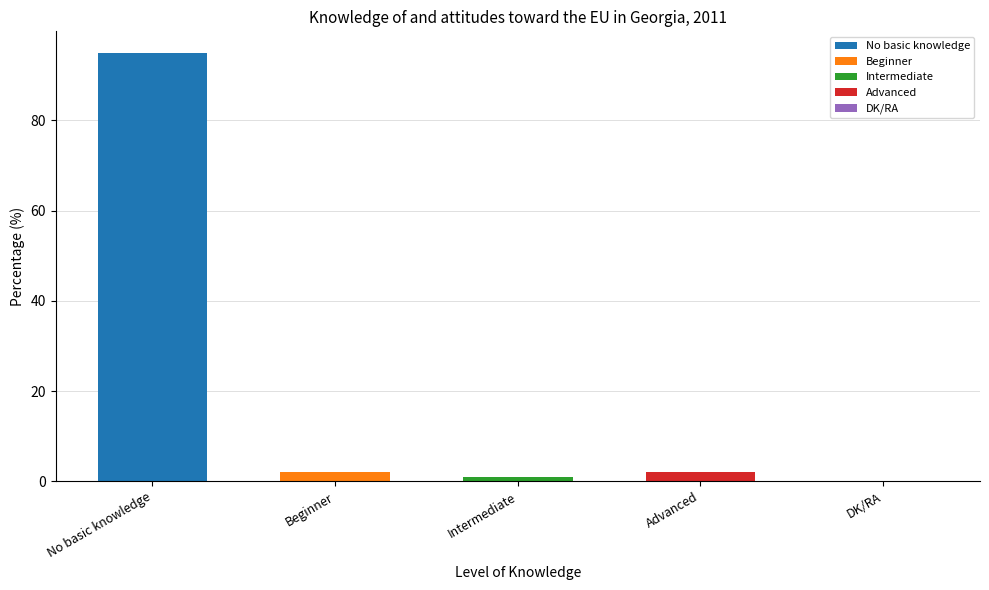

List the labels in order of value, smallest first.

DK/RA, Intermediate, Beginner, Advanced, No basic knowledge